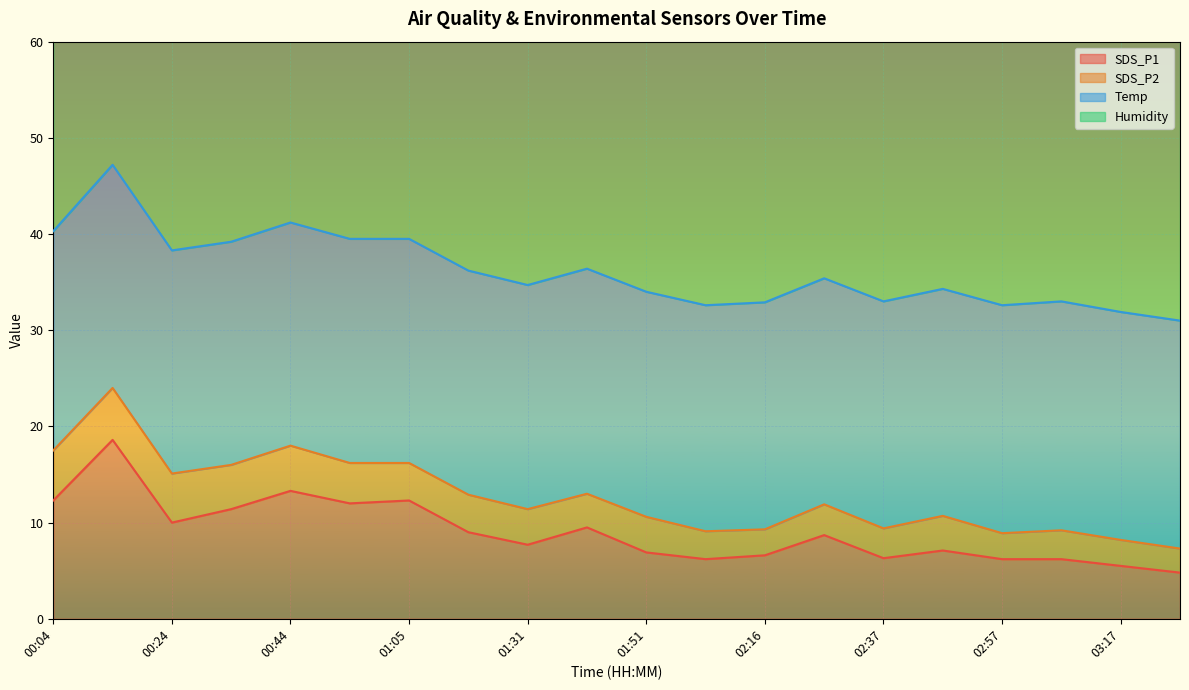

What is the label of the 20th point from the left?

03:27